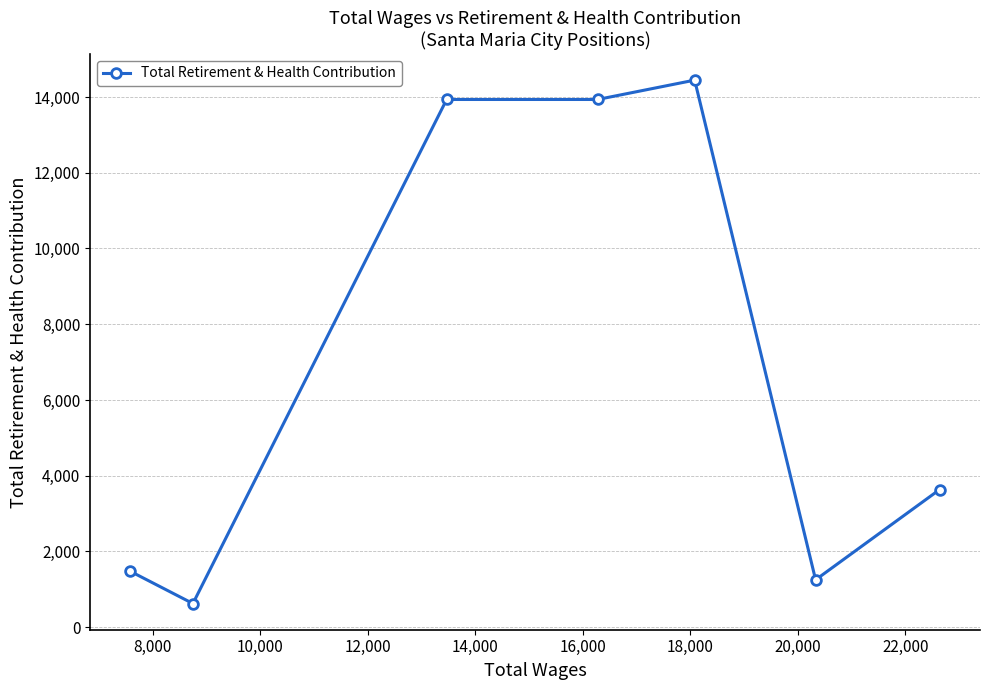

What is the greatest value displayed?

14445